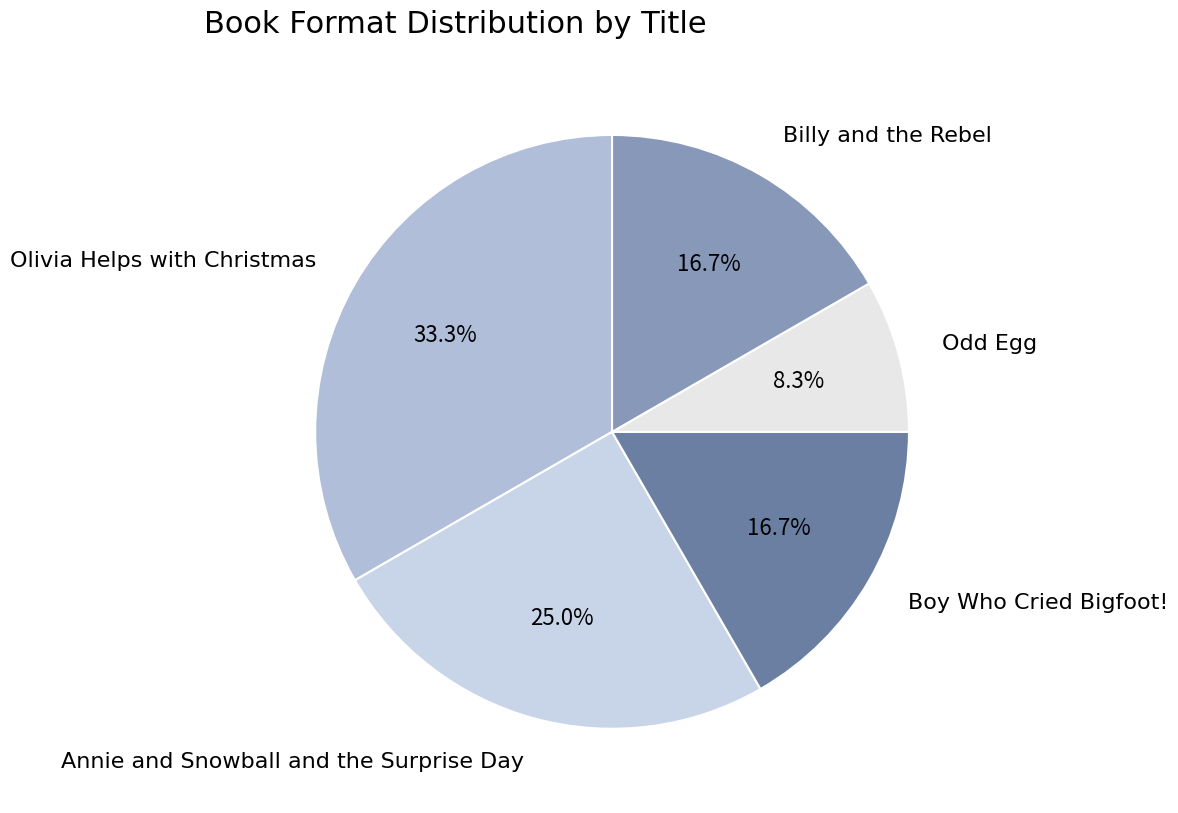

To the nearest percent, what percentage of the pie is Olivia Helps with Christmas?

33%